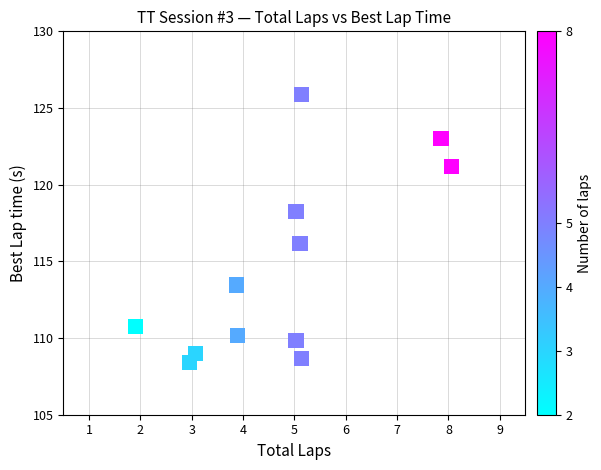

What is the range of Y values (max minus min)?

17.5